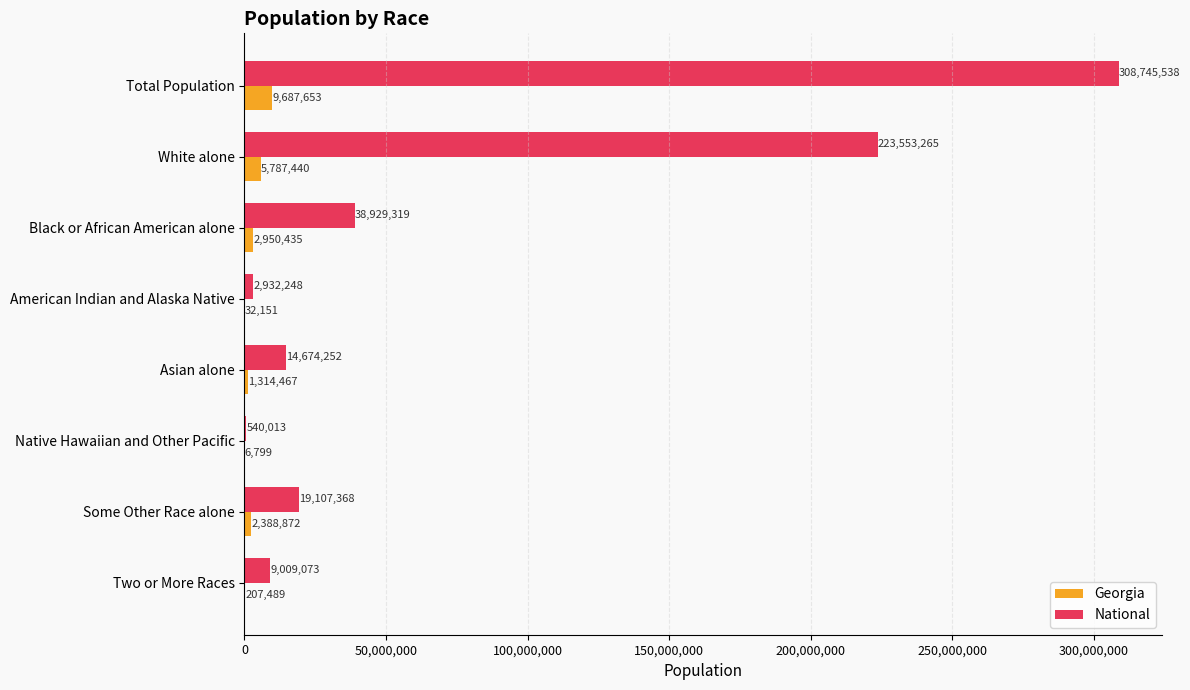

Is the value of Georgia at Native Hawaiian and Other Pacific greater than the value of National at White alone?

No